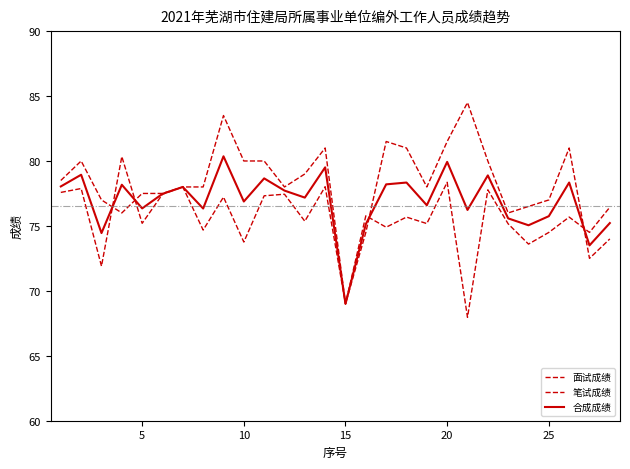

Rank the series by their average value, from lowest to highest.

面试成绩, 合成成绩, 笔试成绩